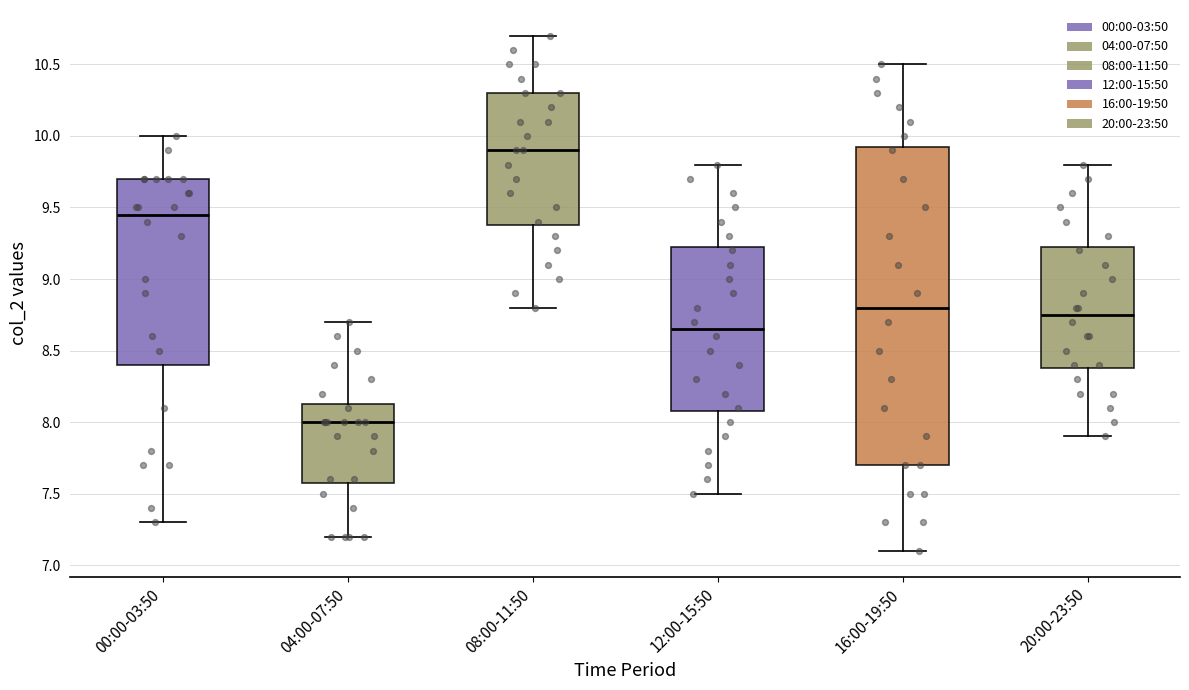

Which box is the tallest, from its lower edge to its upper edge?

16:00-19:50